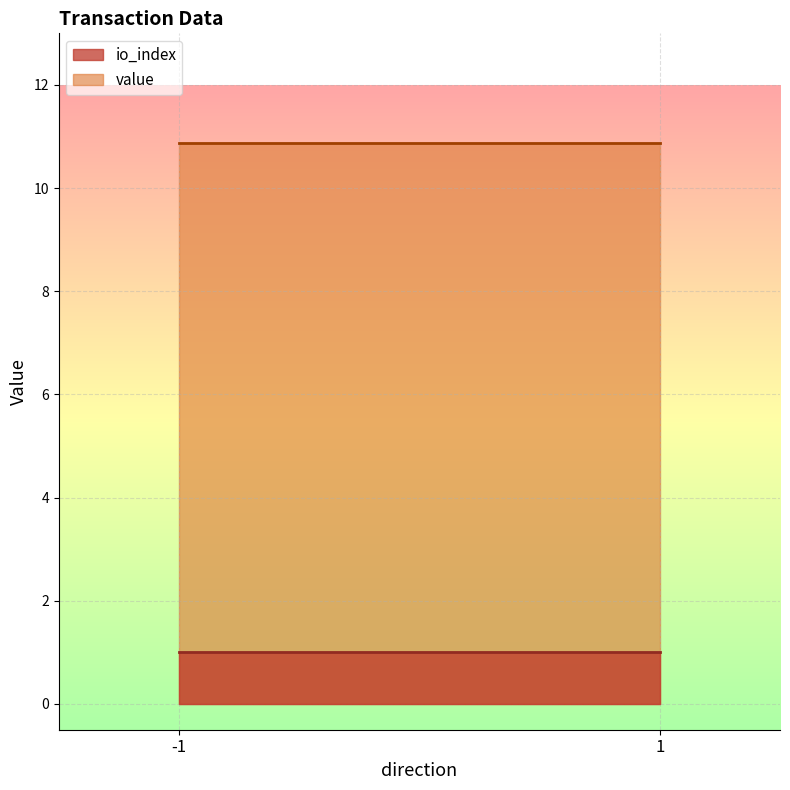

True or false: io_index has more than 1 points higher than both neighbors.

False